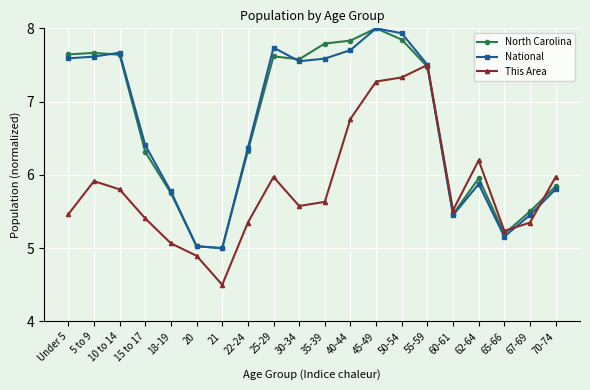

What is the difference between the second highest and minimum values in the North Carolina series?

2.8